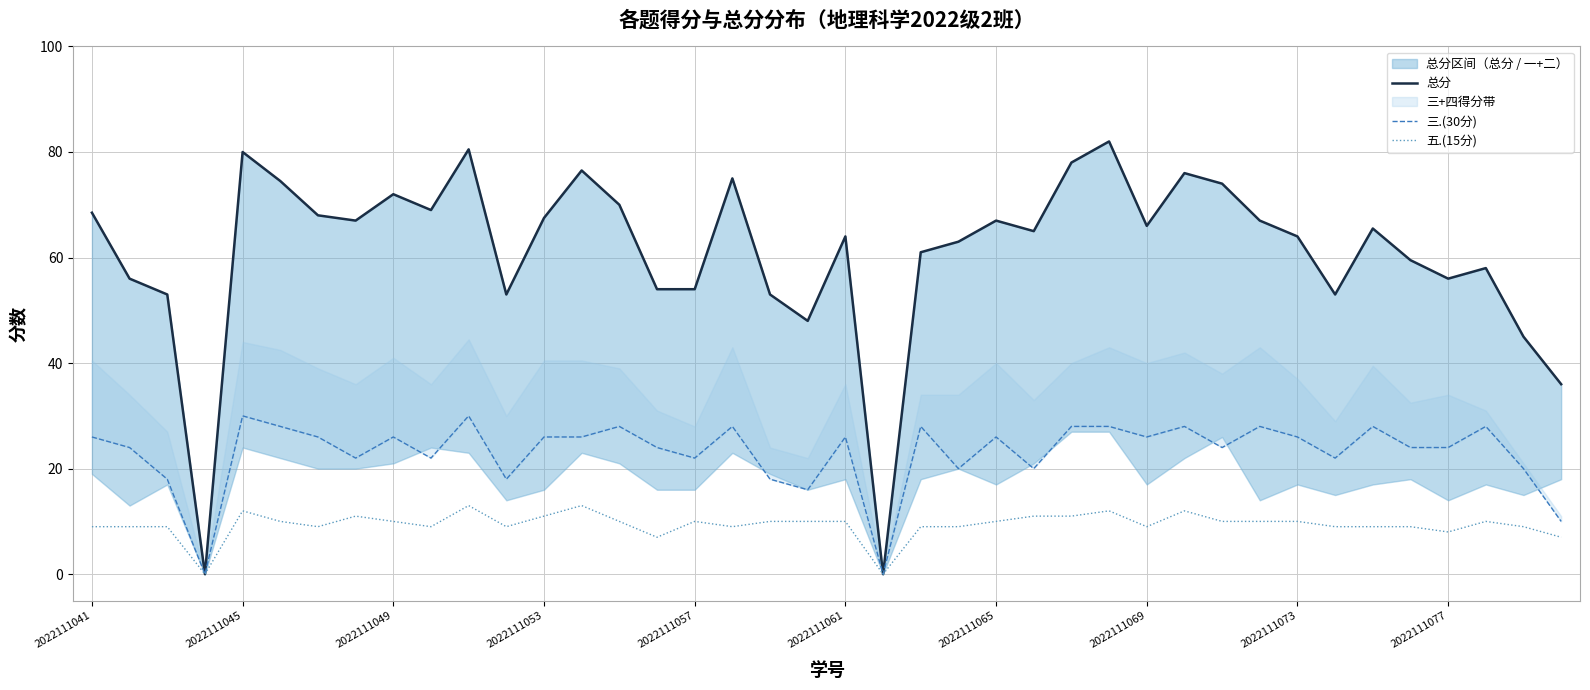

How many data points in 五.(15分) are above 10?

9